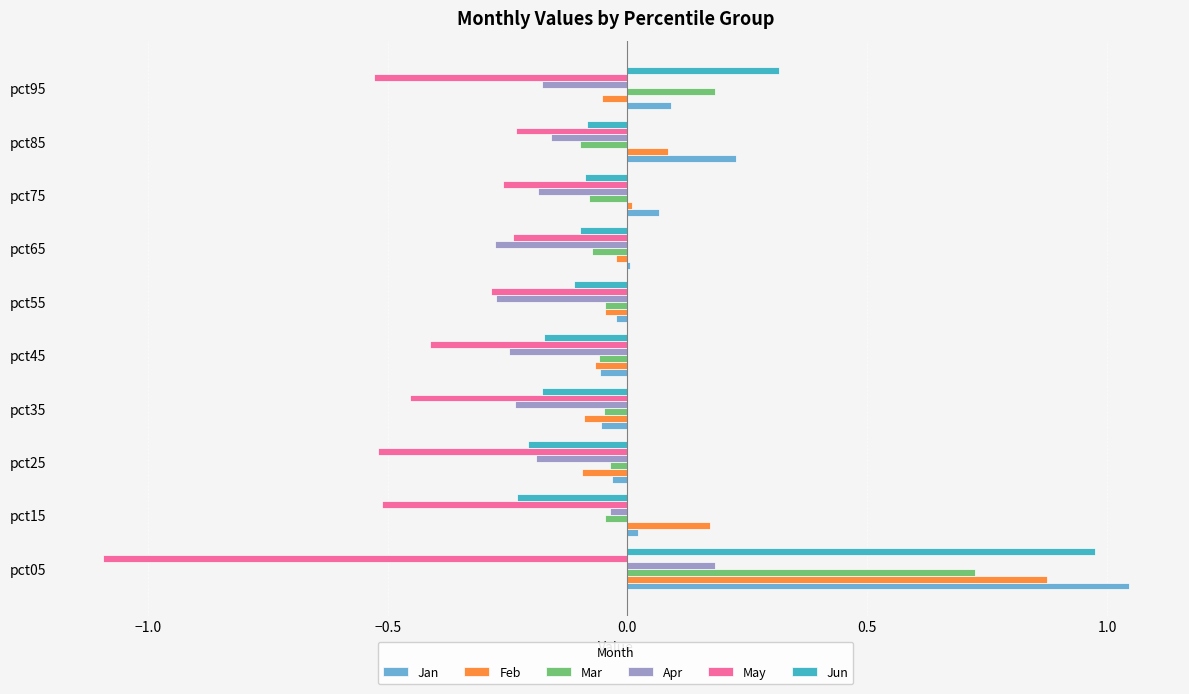

The Apr series shows -0.2 at pct85. True or false?

True